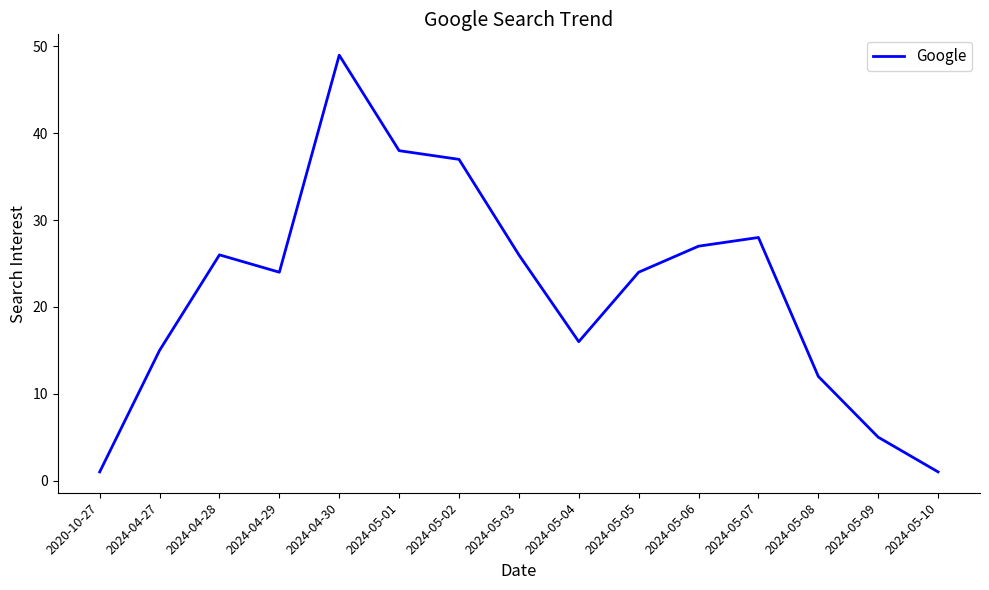

What position from the left is 2024-04-30?

5